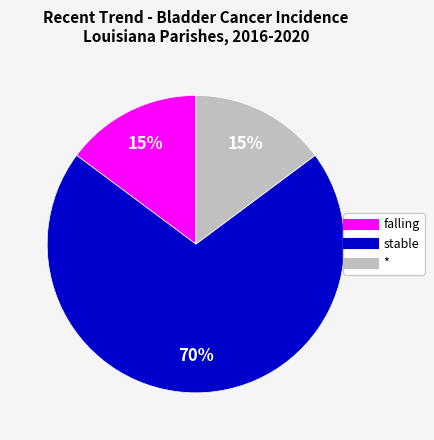

True or false: * accounts for 3% of the total.

False